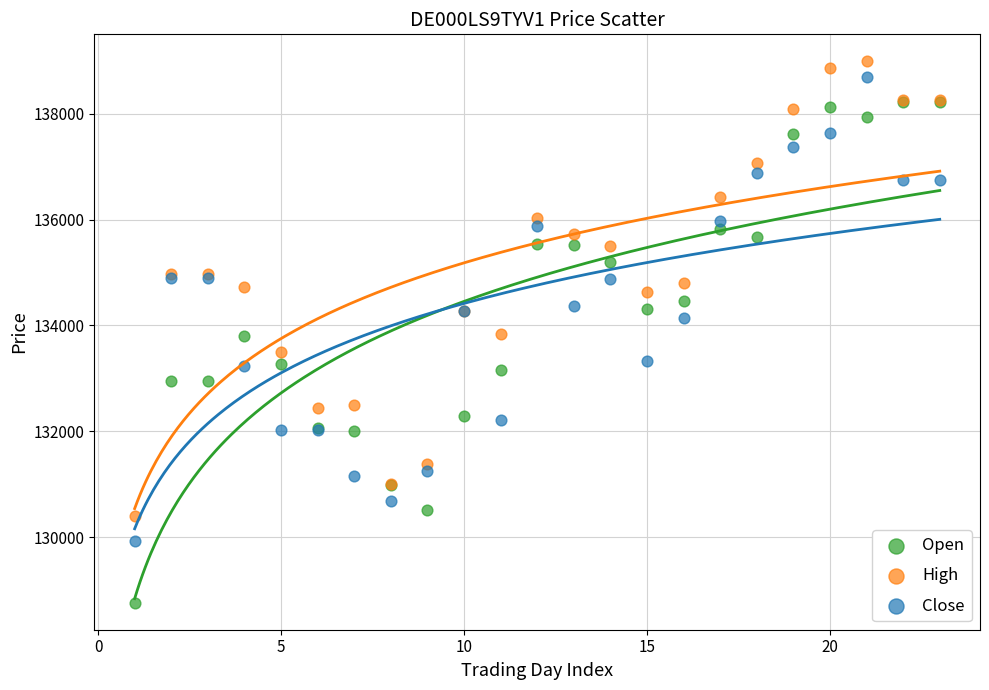

Which series has the widest spread of Y values?

Open